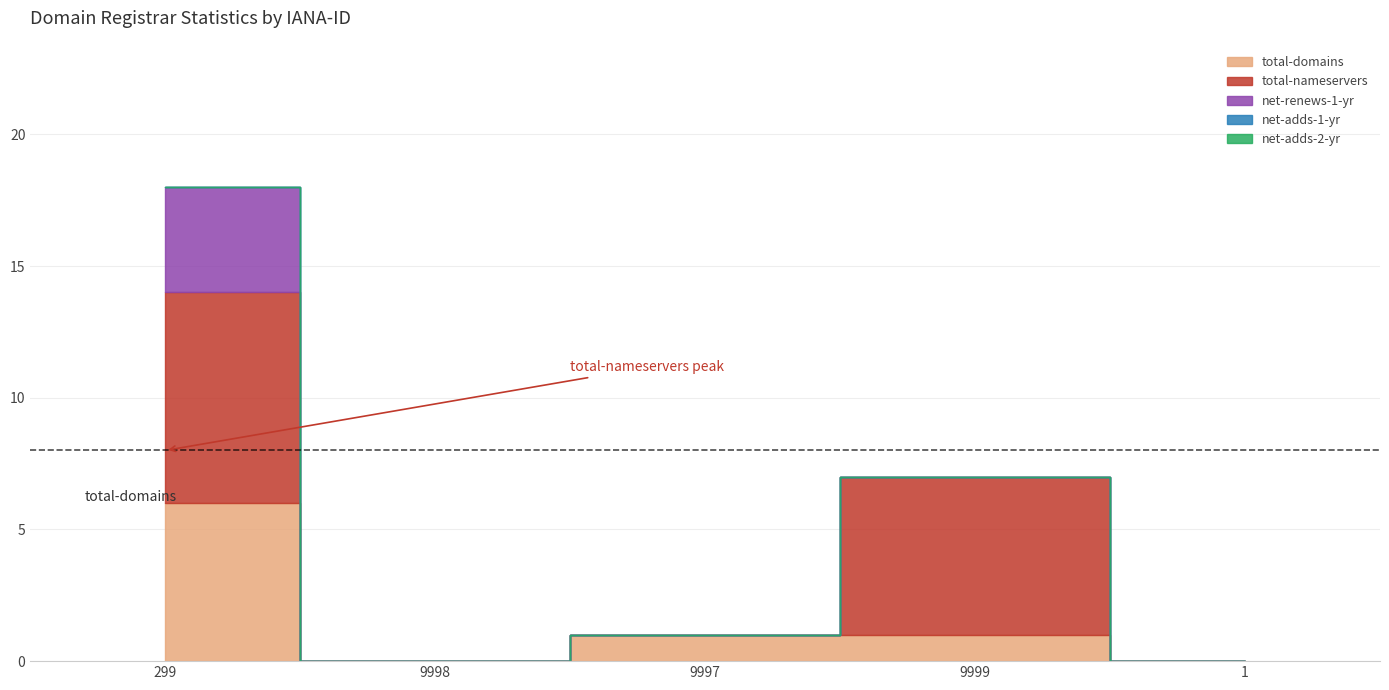

How many total-nameservers values are between 0 and 6?

4